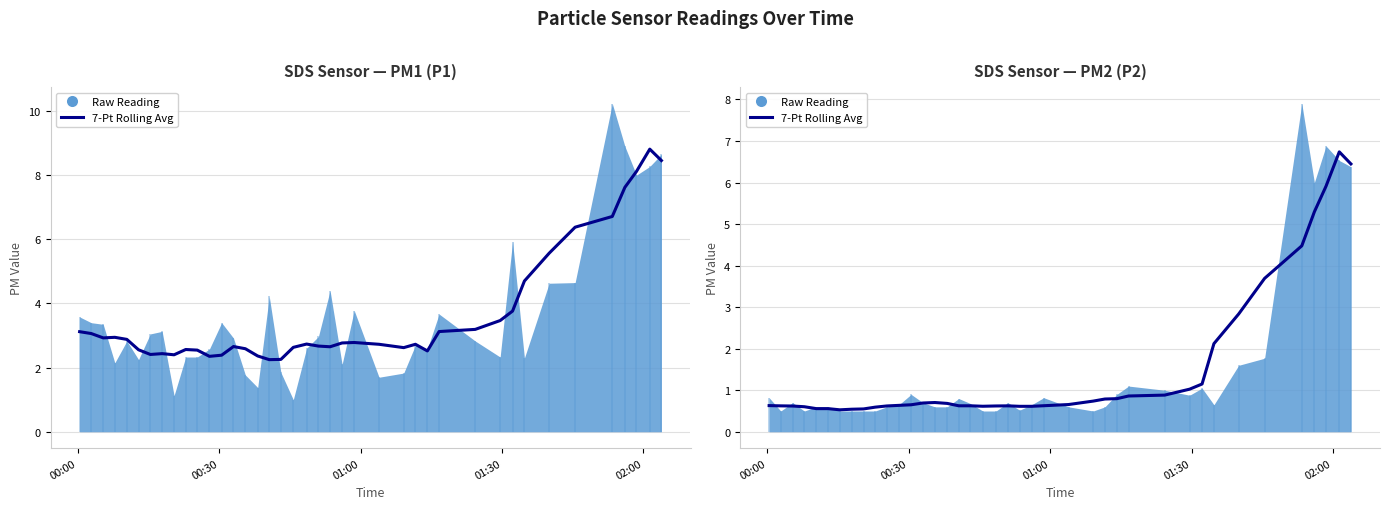

Reading left to right, extract all data points from this chart.

0.6	0.6	0.6	0.6	0.6	0.6	0.5	0.5	0.6	0.6	0.6	0.6	0.7	0.7	0.7	0.7	0.6	0.6	0.6	0.6	0.6	0.6	0.6	0.6	0.7	0.7	0.8	0.8	0.9	0.9	1.0	1.2	2.1	2.8	3.7	4.5	5.3	5.9	6.7	6.4